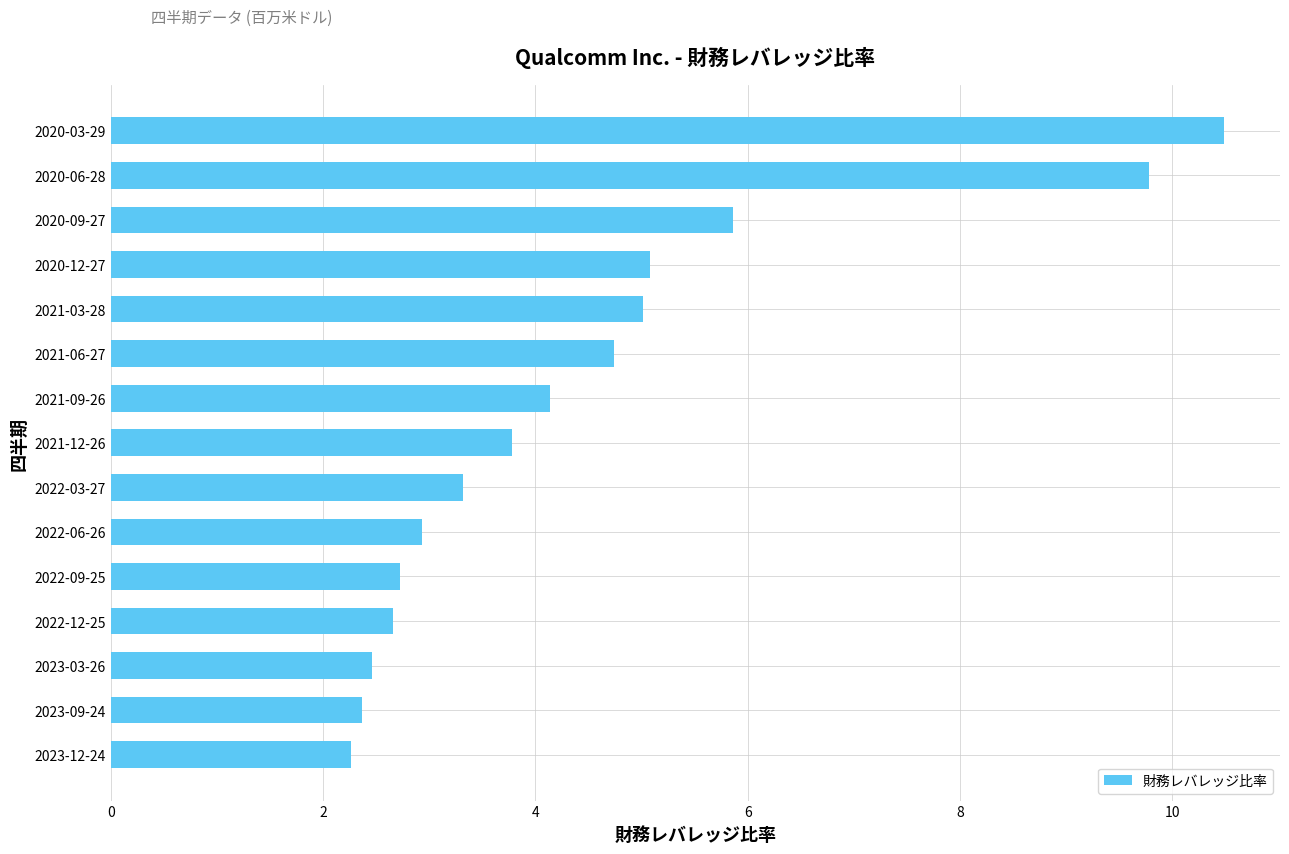

Which has a higher value, 2020-12-27 or 2023-12-24?

2020-12-27